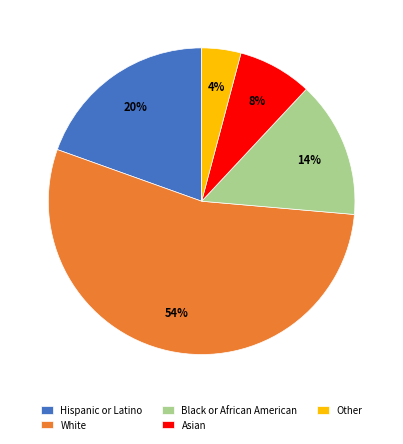

Count the number of slices in the pie.

5